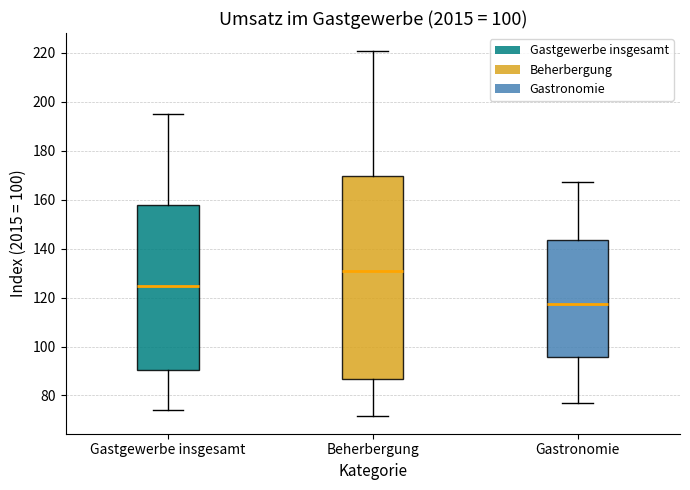

Reading left to right, read every box against the y-axis: the position of its median line, the range the box covers, and the ends of its whiskers. The values are not printed on the chart, so give them approximately, as read against the axis.

Gastgewerbe insgesamt: median 124, box 90 to 158, whiskers 74 to 196
Beherbergung: median 132, box 86 to 170, whiskers 72 to 220
Gastronomie: median 118, box 96 to 144, whiskers 76 to 168